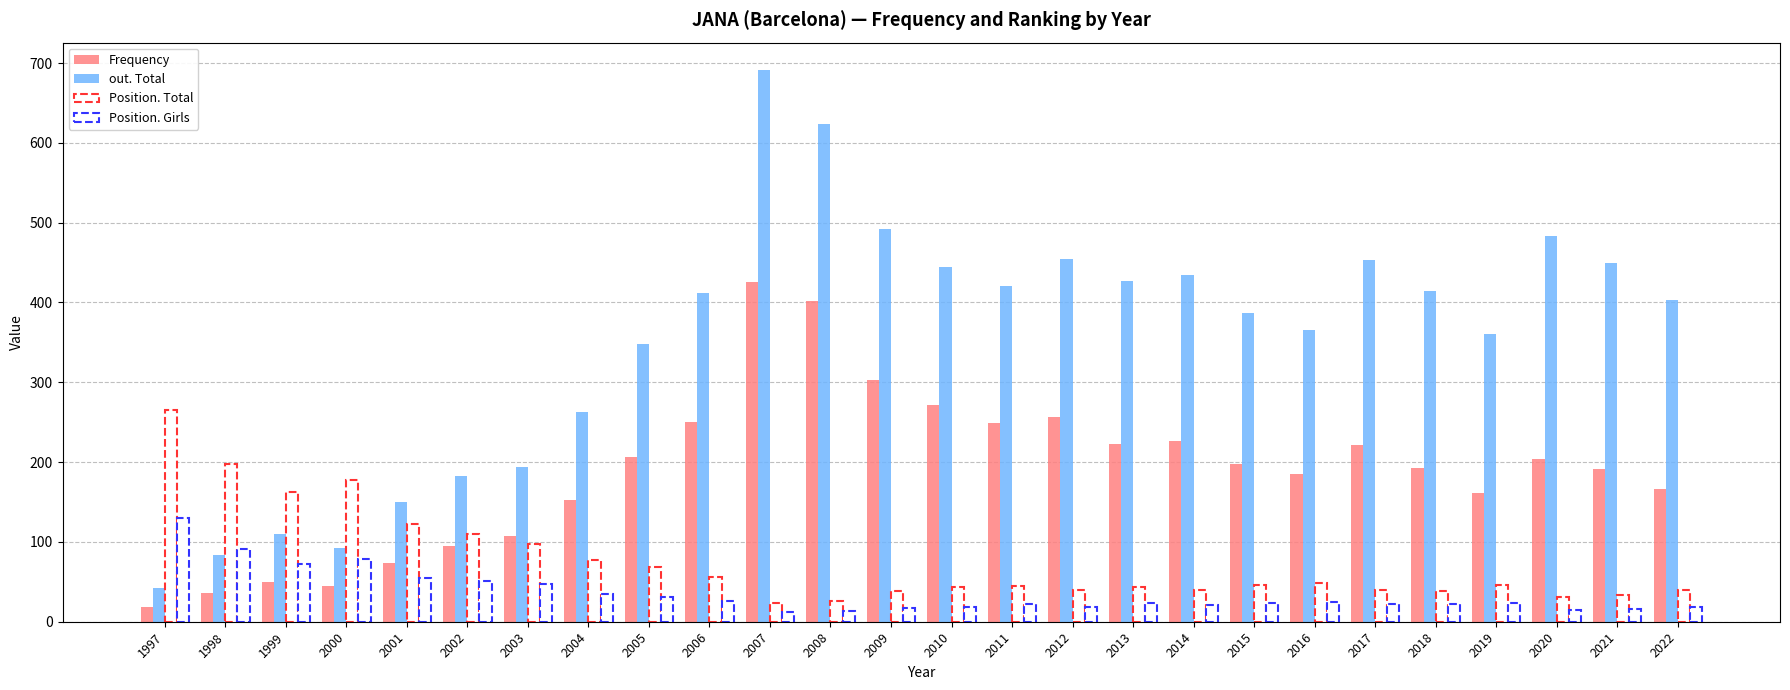

Which category has the highest value across all series?

2007